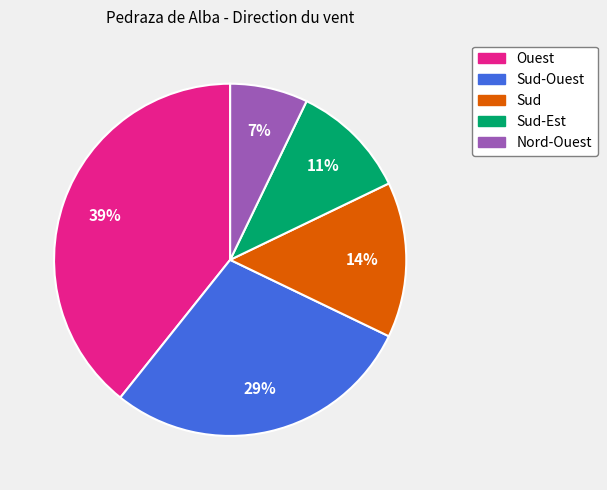

Is there a majority slice in this chart?

No